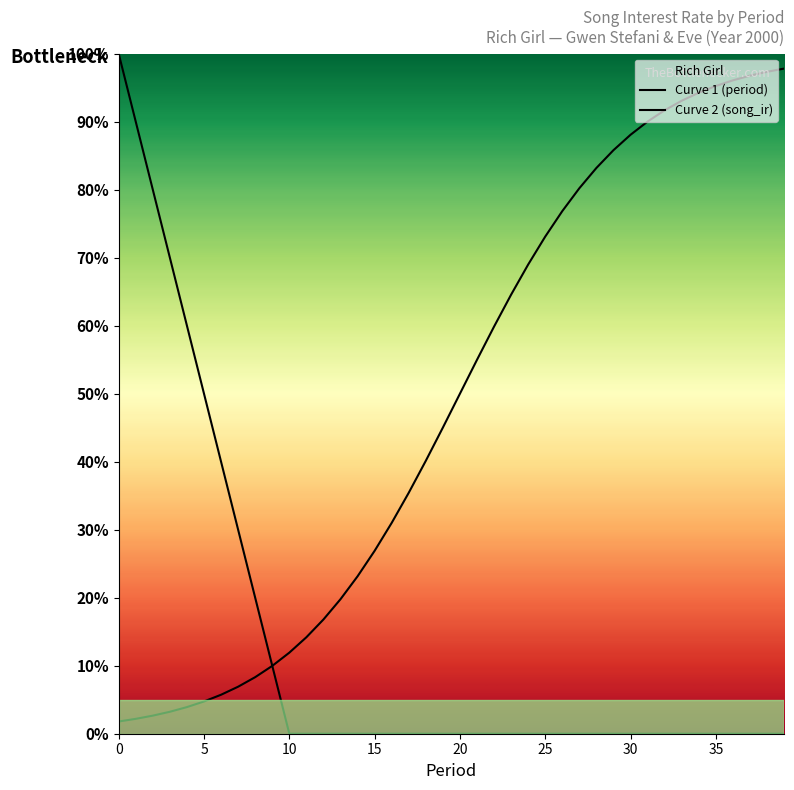

How many categories are shown in the chart?

40